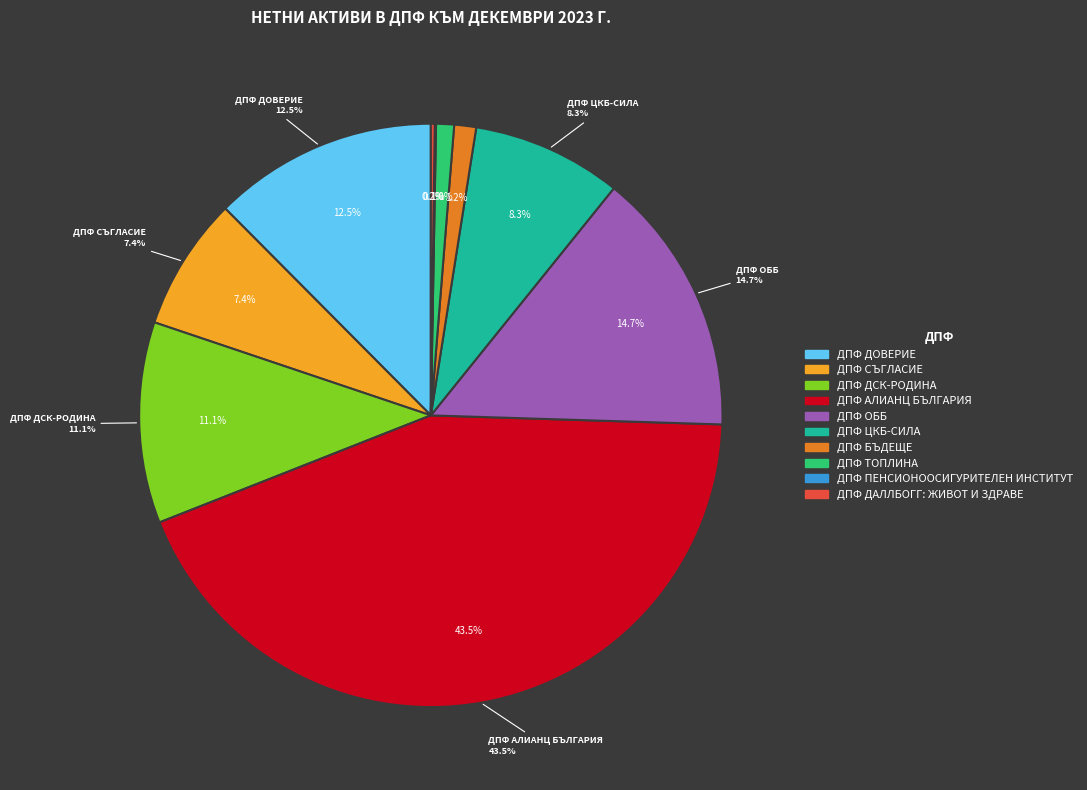

Which slice is the smallest?

ДПФ ПЕНСИОНООСИГУРИТЕЛЕН ИНСТИТУТ